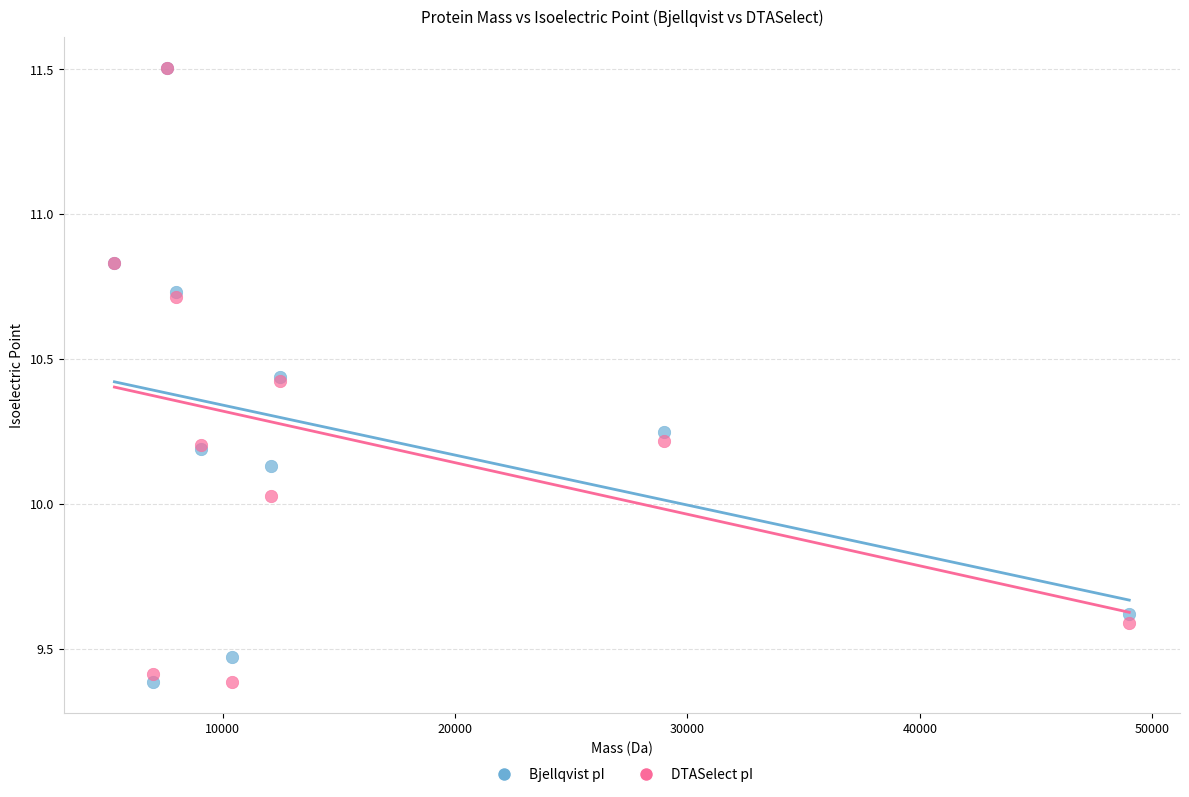

What are all the series names shown in the legend?

Bjellqvist pI, DTASelect pI